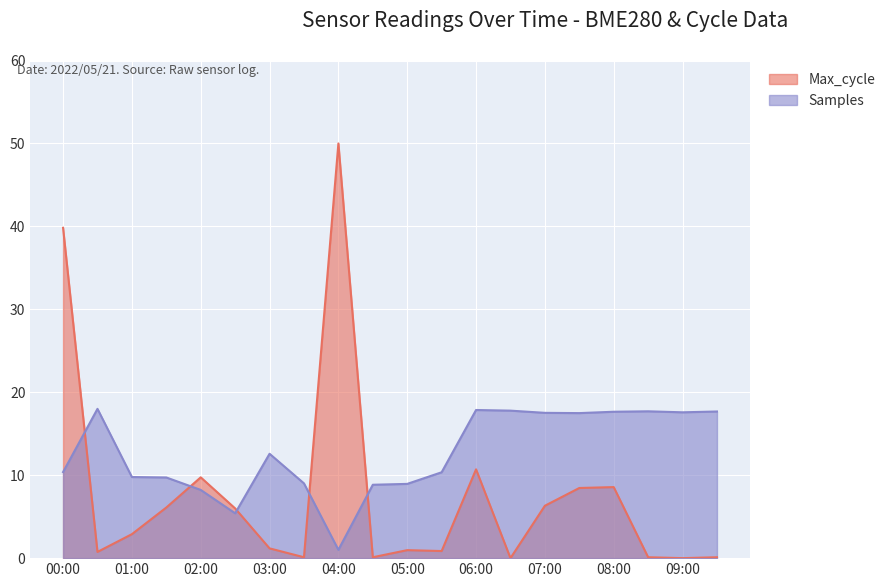

What is the approximate value of Samples at 08:30?

17.7